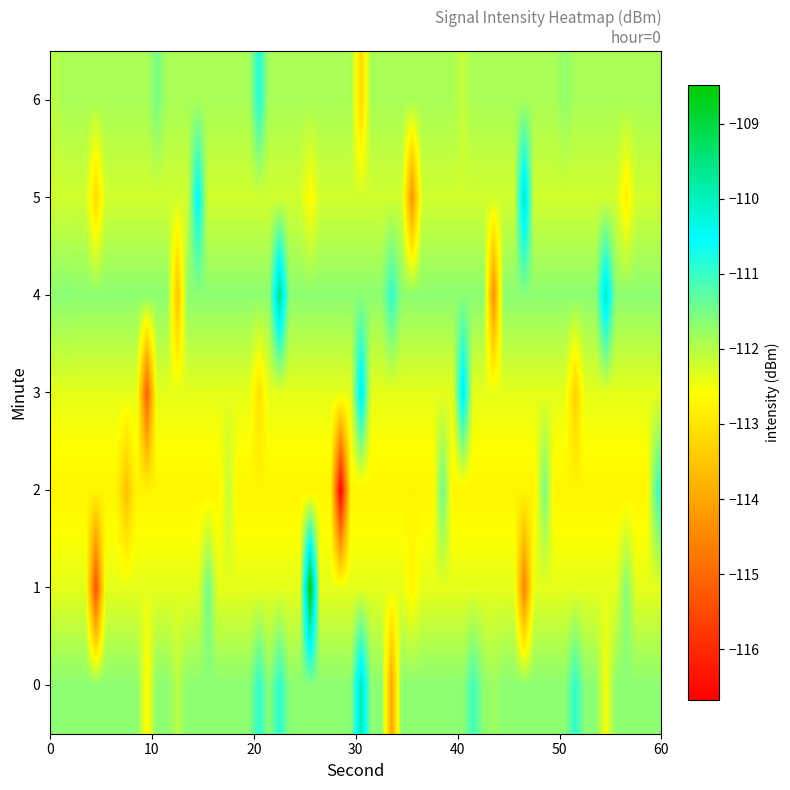

What is the smallest value displayed?

-115.2